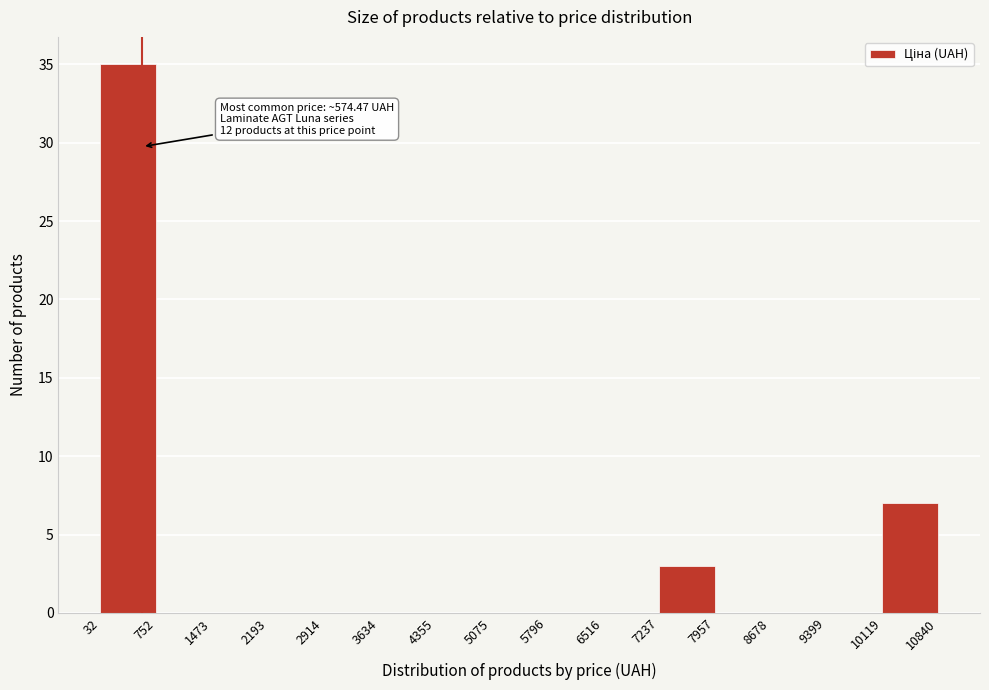

Over which range of the x-axis is the bar tallest?

32 to 752